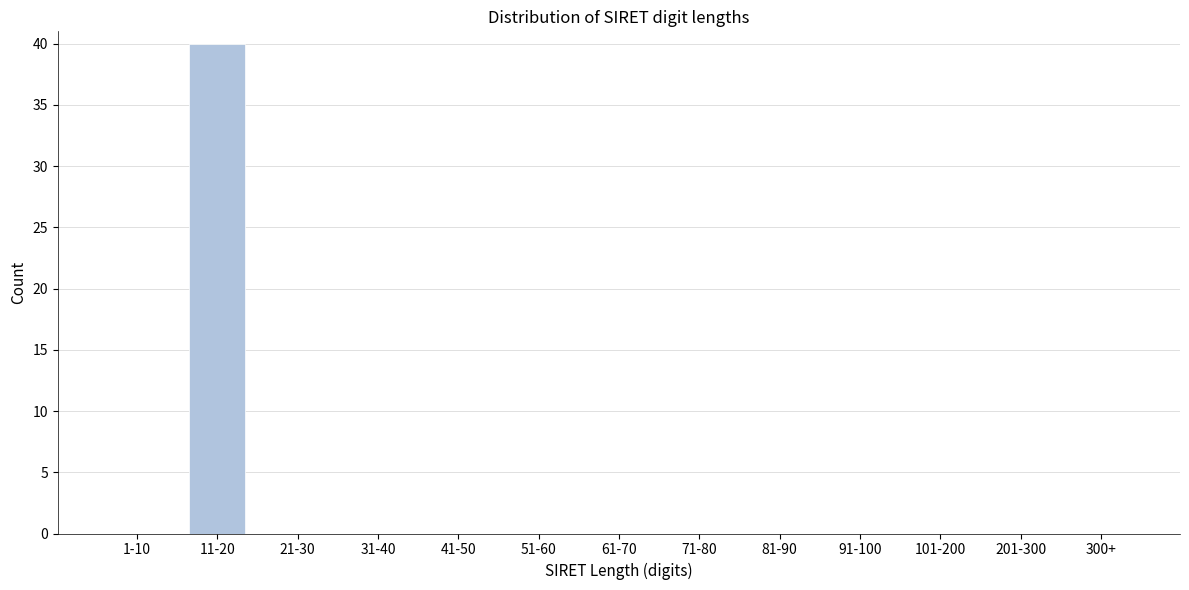

Reading left to right, list all the values displayed in this chart.

1-10=0	11-20=40	21-30=0	31-40=0	41-50=0	51-60=0	61-70=0	71-80=0	81-90=0	91-100=0	101-200=0	201-300=0	300+=0